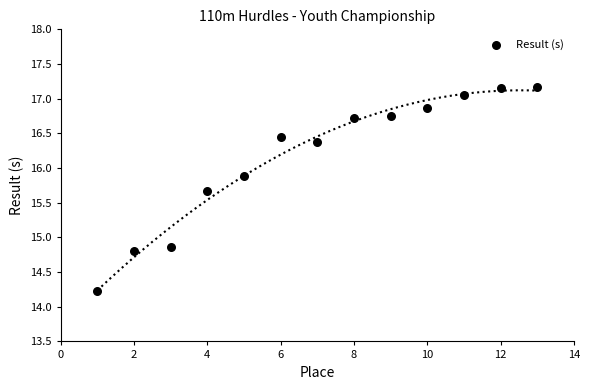

What Y value in the scatter plot is closest to 15?

14.9